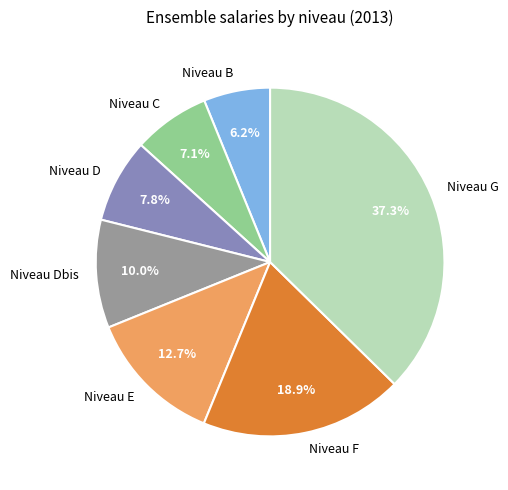

To the nearest percent, what is the difference between the Niveau Dbis and Niveau E slice percentages?

3%